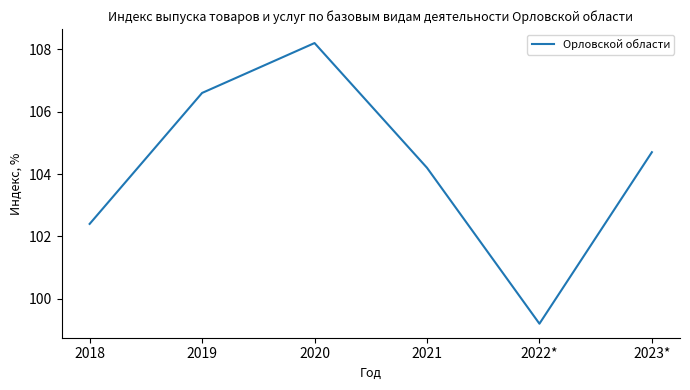

The chart shows a value of 104.2 at 2021. True or false?

True